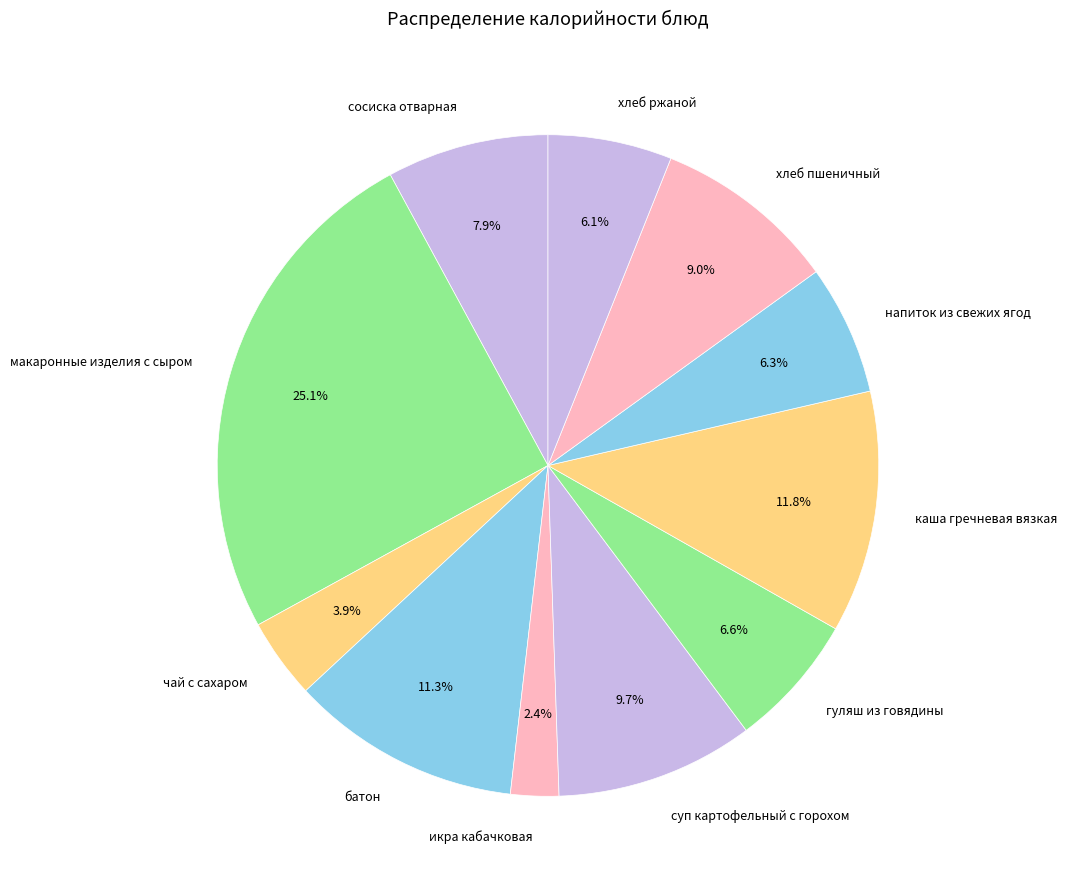

What is the ratio of the value at суп картофельный с горохом to the value at чай с сахаром?

2.5